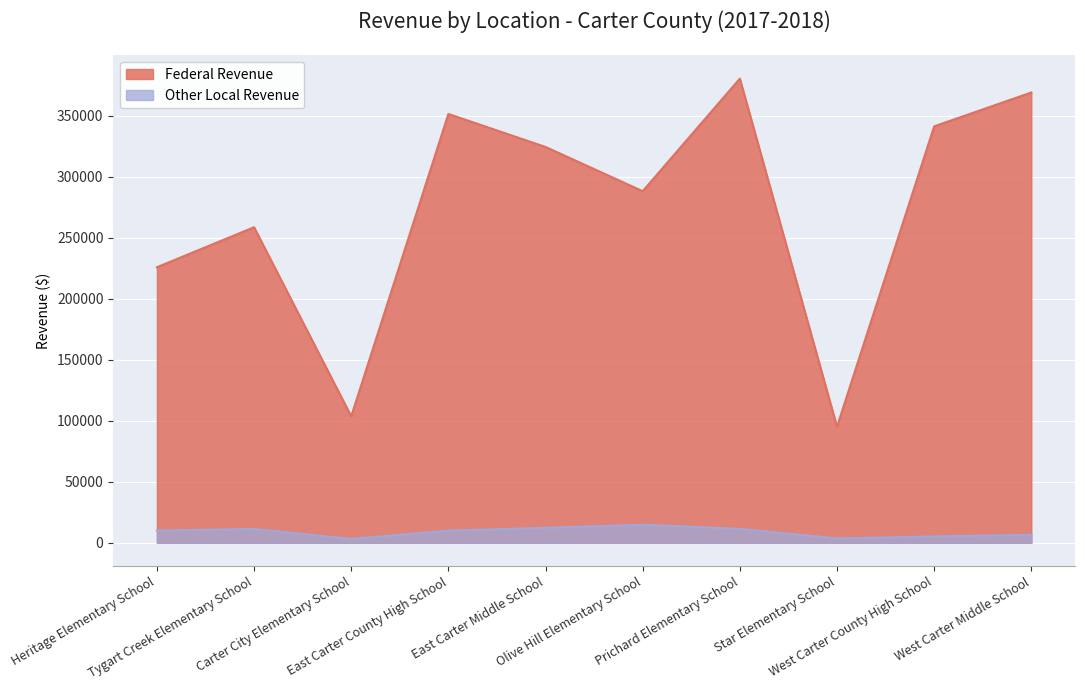

What is the difference between the Federal Revenue values at Heritage Elementary School and East Carter Middle School?

98595.1